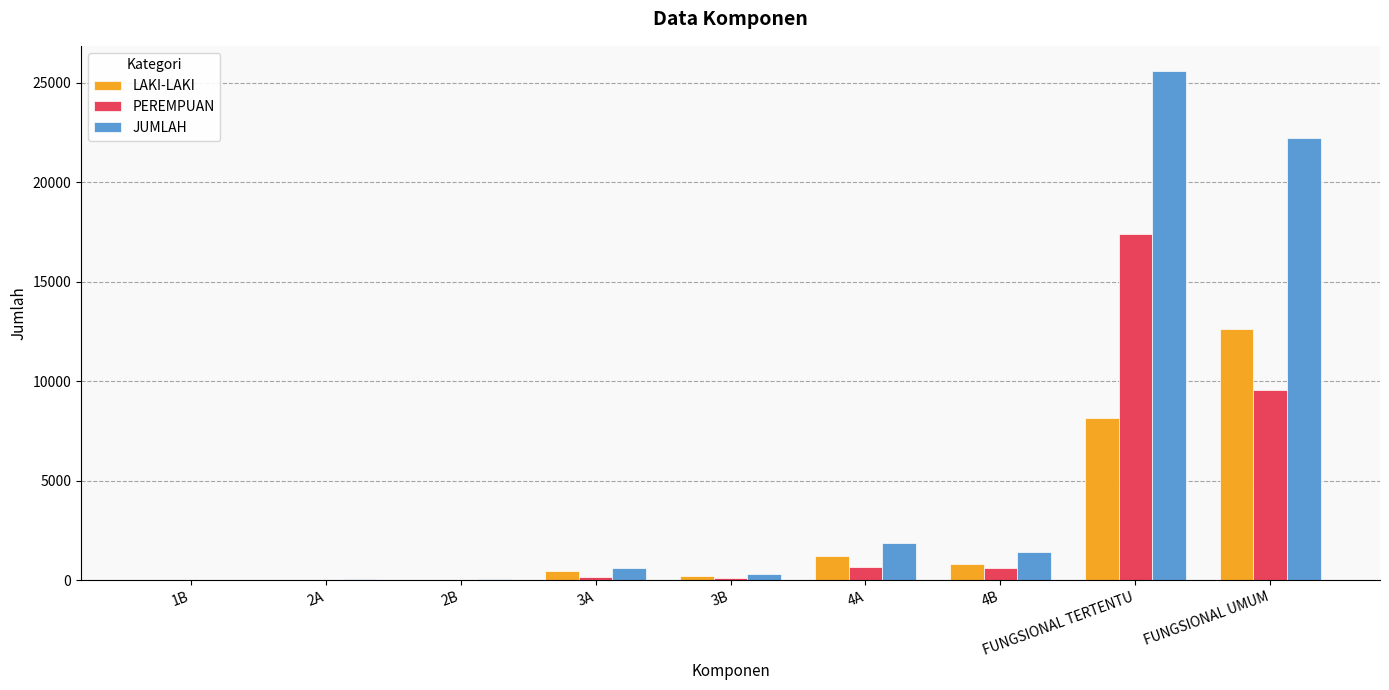

Does the chart contain stacked bars?

No